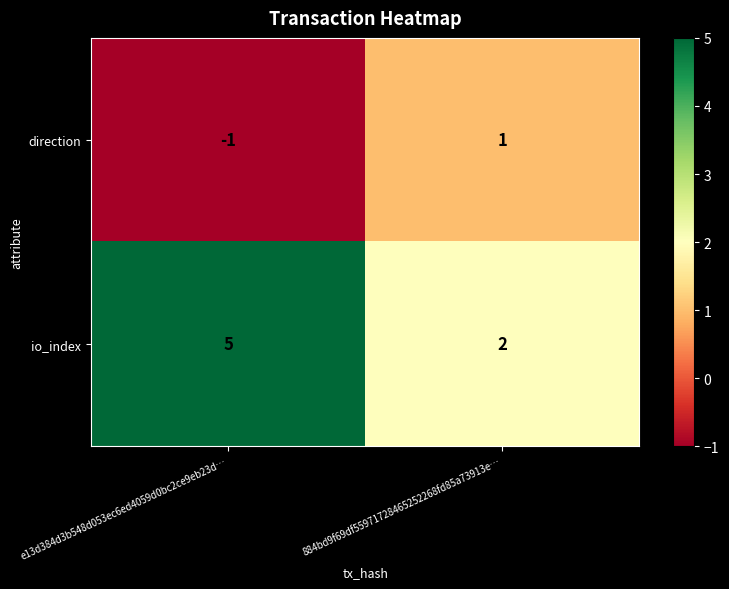

Where is direction nearest to the value 0?

e13d384d3b548d053ec6ed4059d0bc2ce9eb23d…